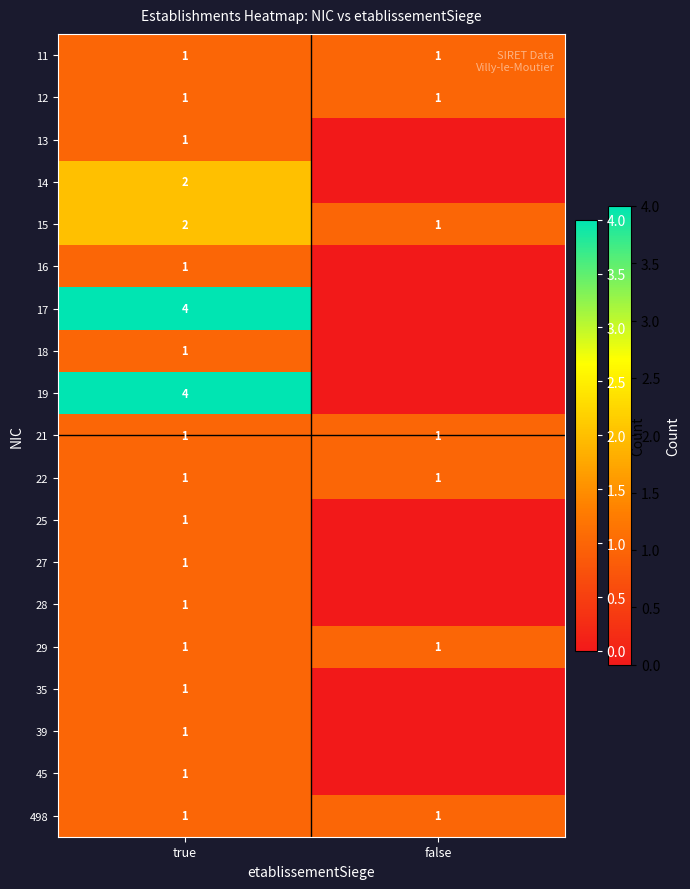

True or false: 16 has a value of 1 at true.

True